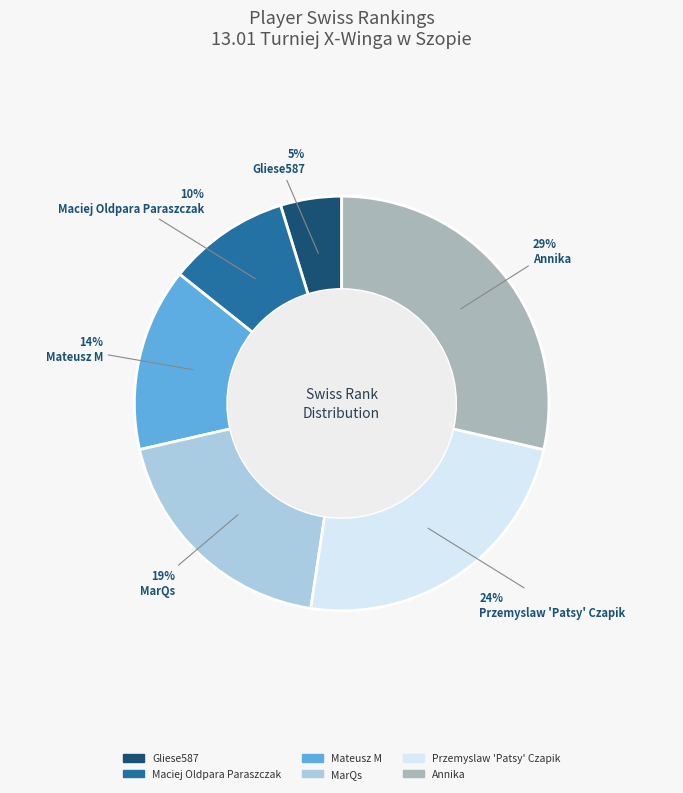

True or false: Przemyslaw 'Patsy' Czapik accounts for 33% of the total.

False